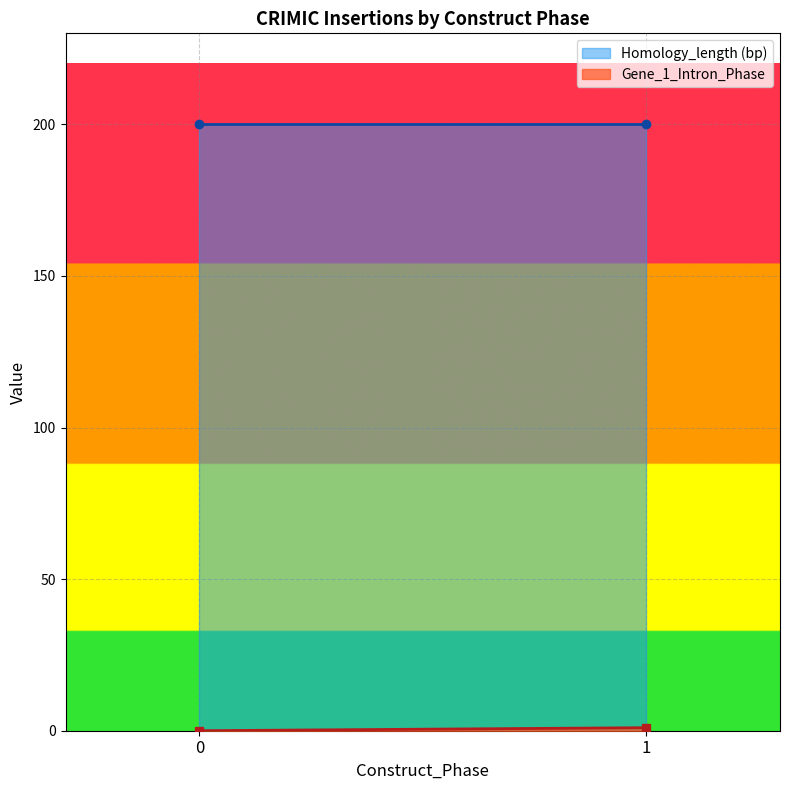

Which series has the largest range (max minus min)?

Gene_1_Intron_Phase